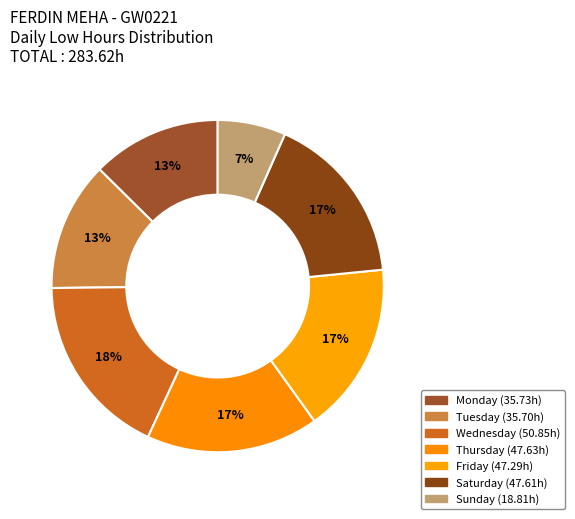

Count the number of slices in the pie.

7